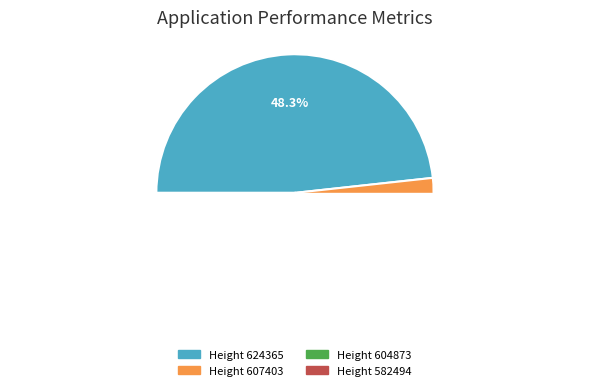

To the nearest percent, what percentage of the pie is 604873?

24%